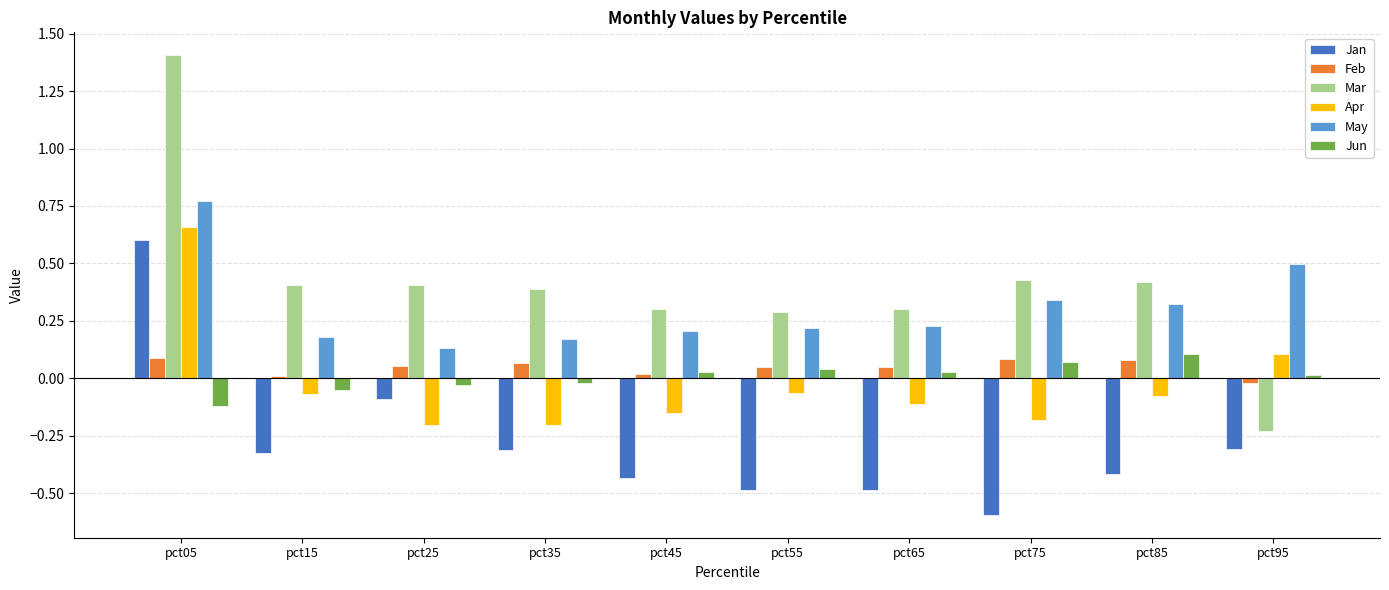

How many distinct data groups are displayed?

6